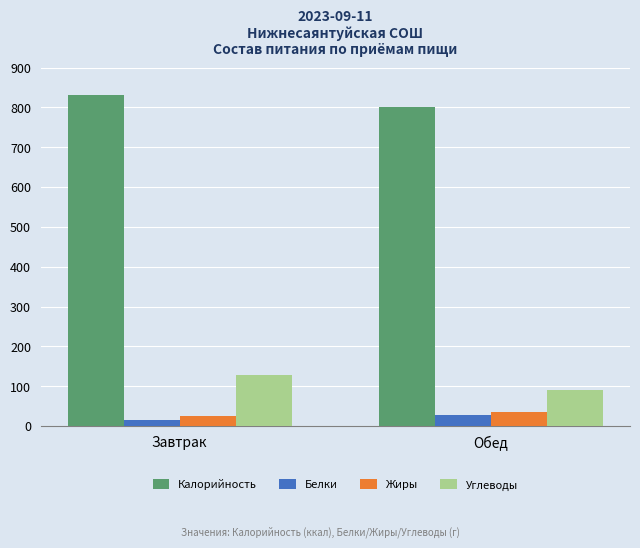

What is the average value of the Калорийность series?

816.1